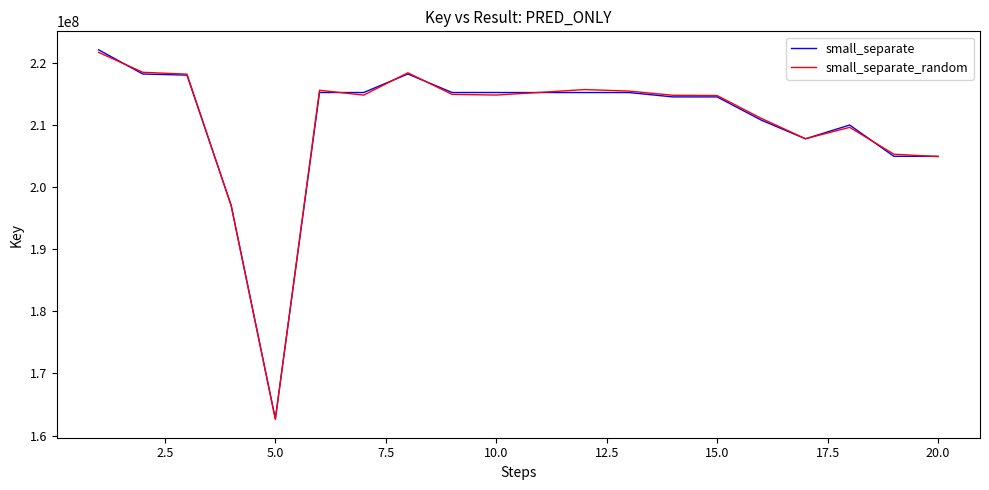

What is the smallest value displayed?

162632568